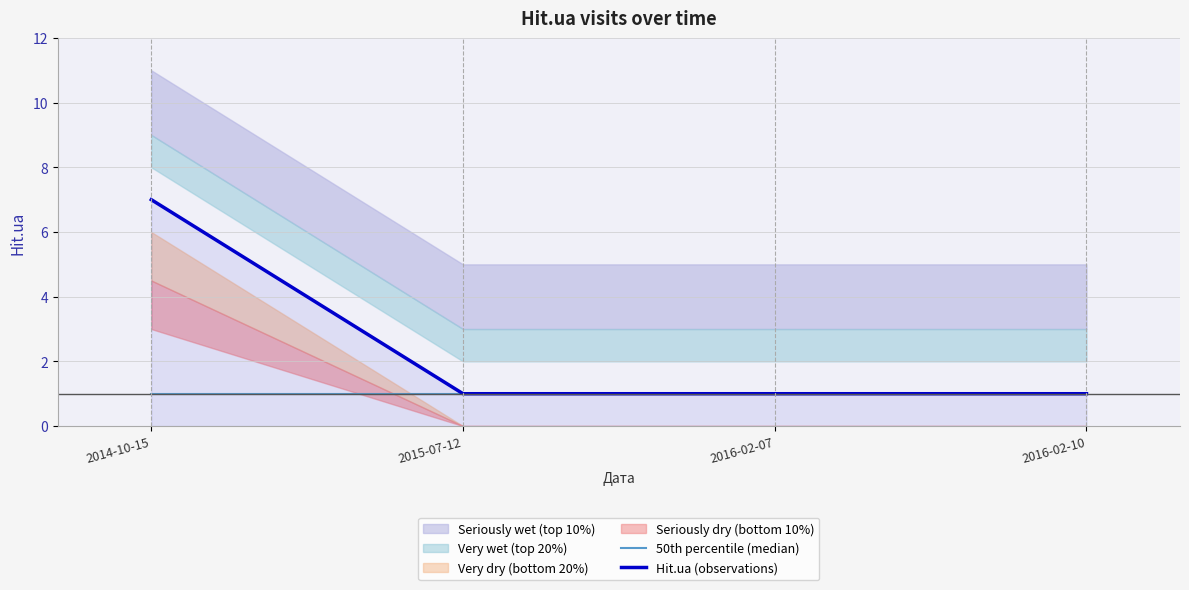

True or false: 50th percentile (median) and Hit.ua (observations) intersect in this chart.

False